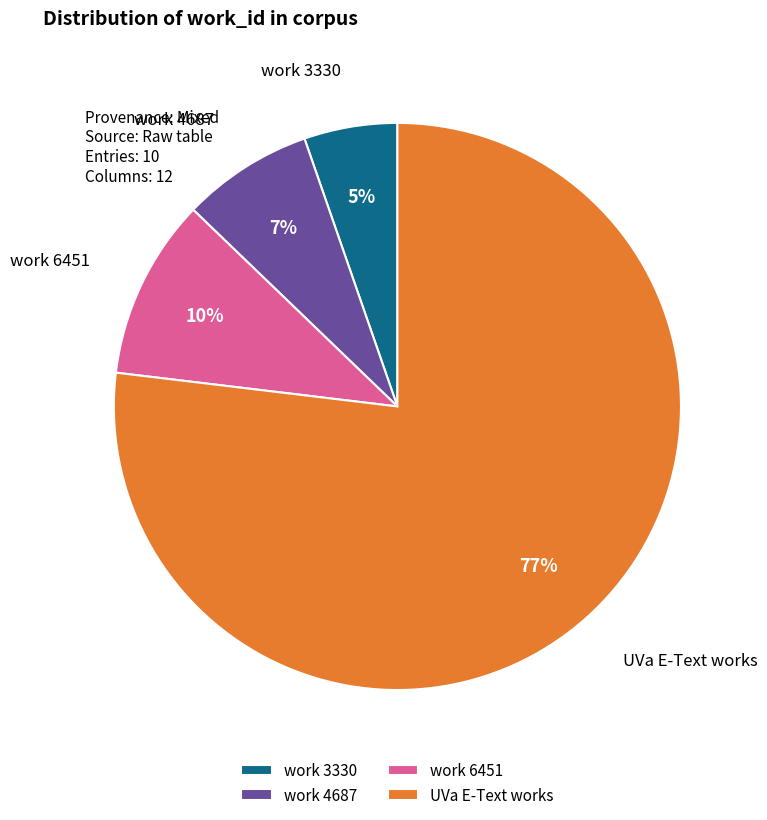

True or false: UVa E-Text works accounts for 77% of the total.

True